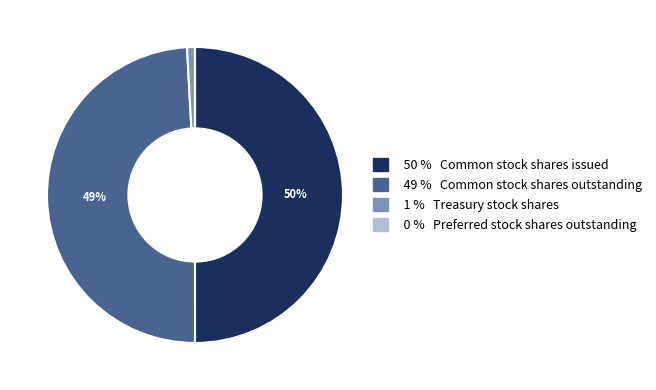

To the nearest percent, what is the average slice percentage?

25%